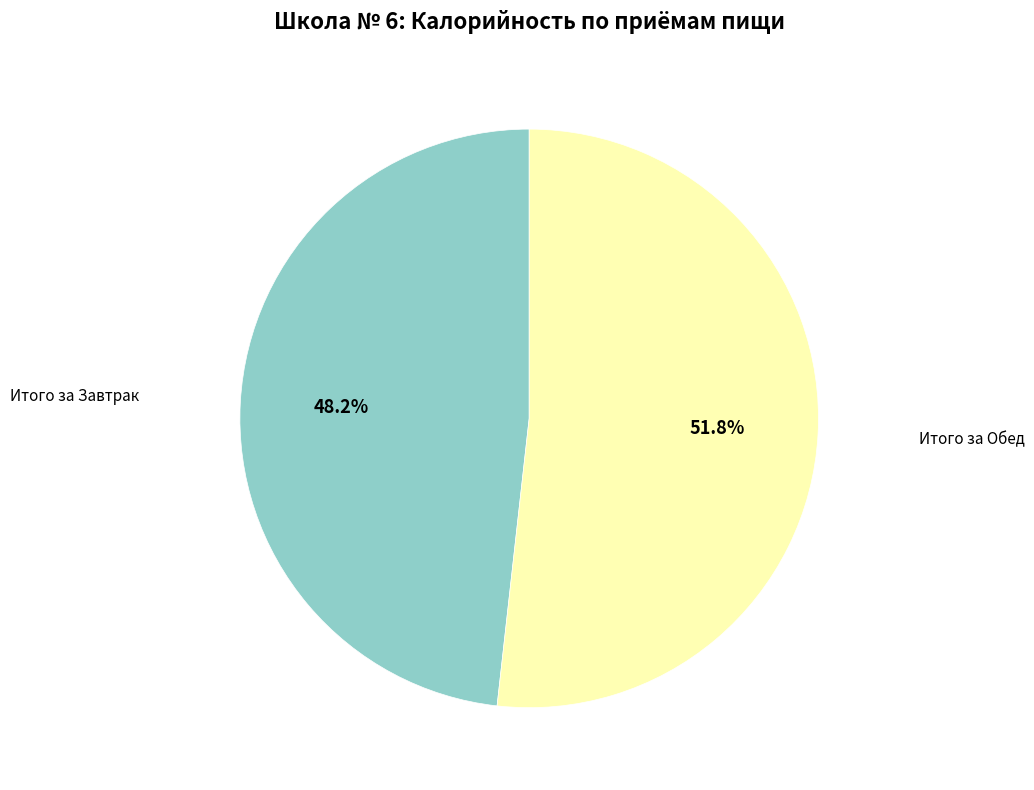

Count the number of slices in the pie.

2